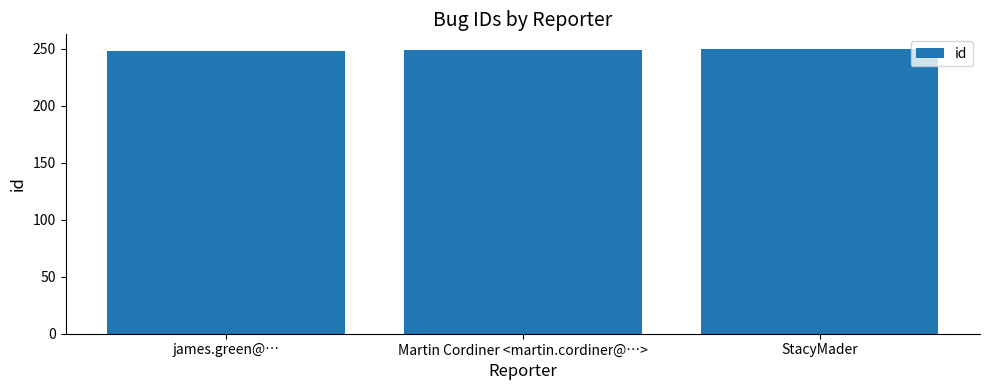

Approximately how many times larger is the value at StacyMader compared to Martin Cordiner <martin.cordiner@…>?

1.0